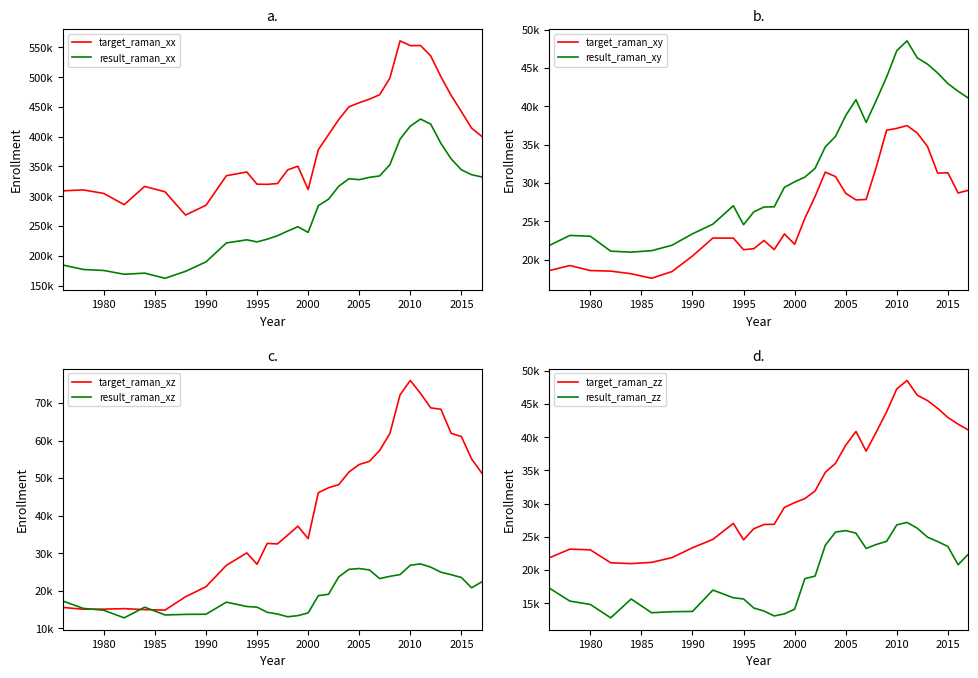

What is the greatest value displayed?

561018.0